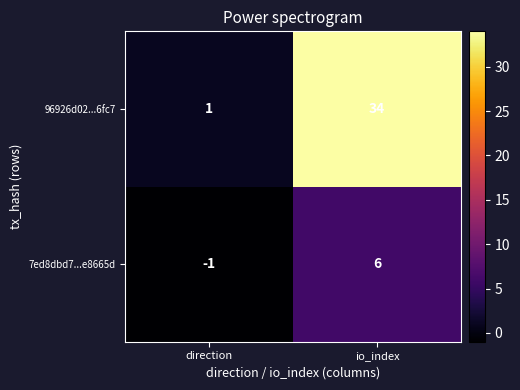

Which category has the highest value in the 7ed8dbd7...e8665d series?

io_index